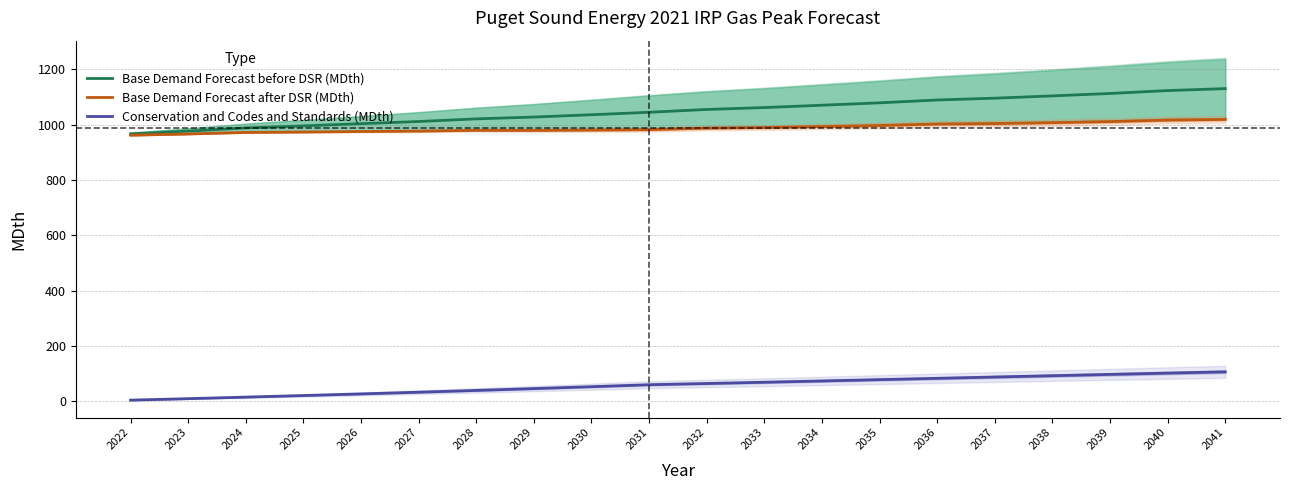

Which series has the largest total across all categories?

Base Demand Forecast before DSR (MDth)